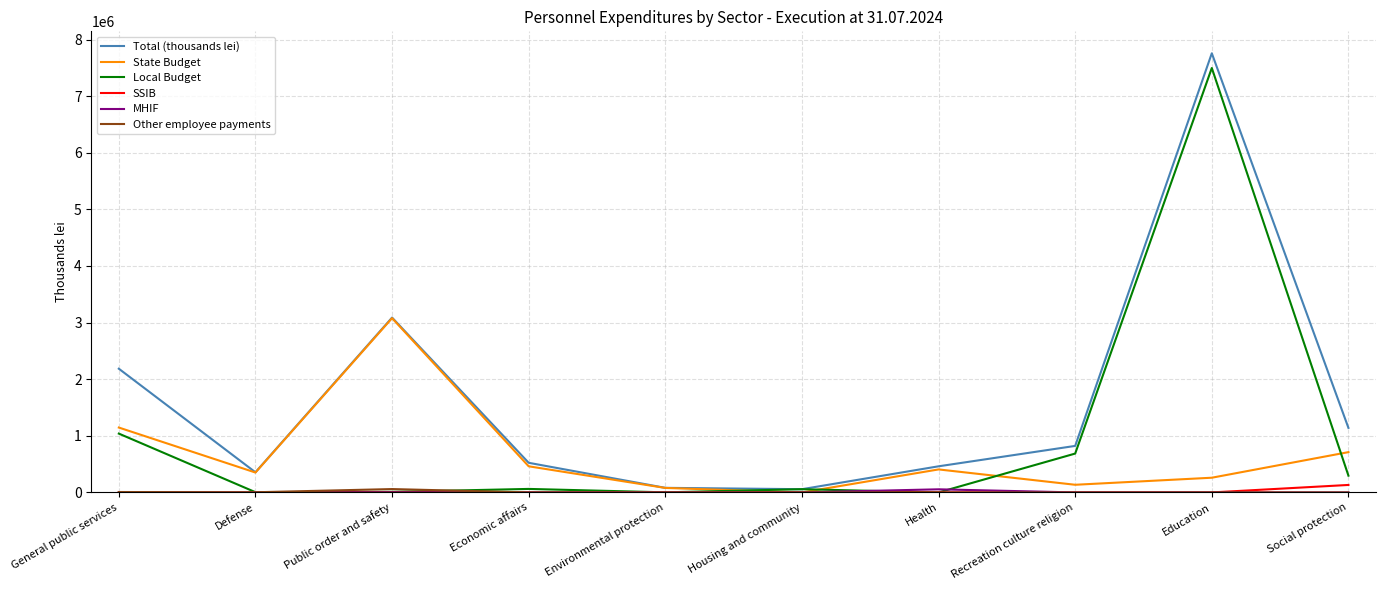

Which label corresponds to the largest value in the chart?

Education